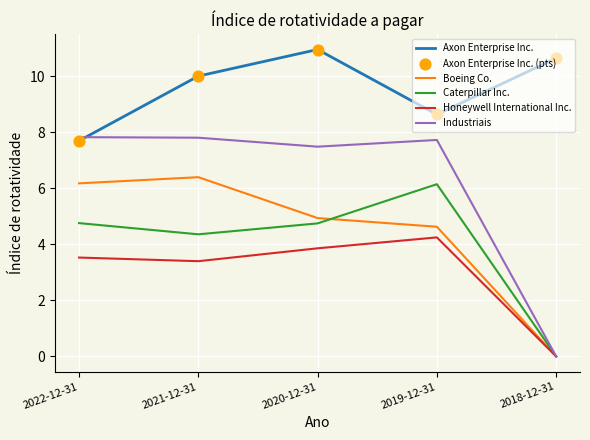

List the labels in order of Axon Enterprise Inc. value, largest first.

2020-12-31, 2018-12-31, 2021-12-31, 2019-12-31, 2022-12-31